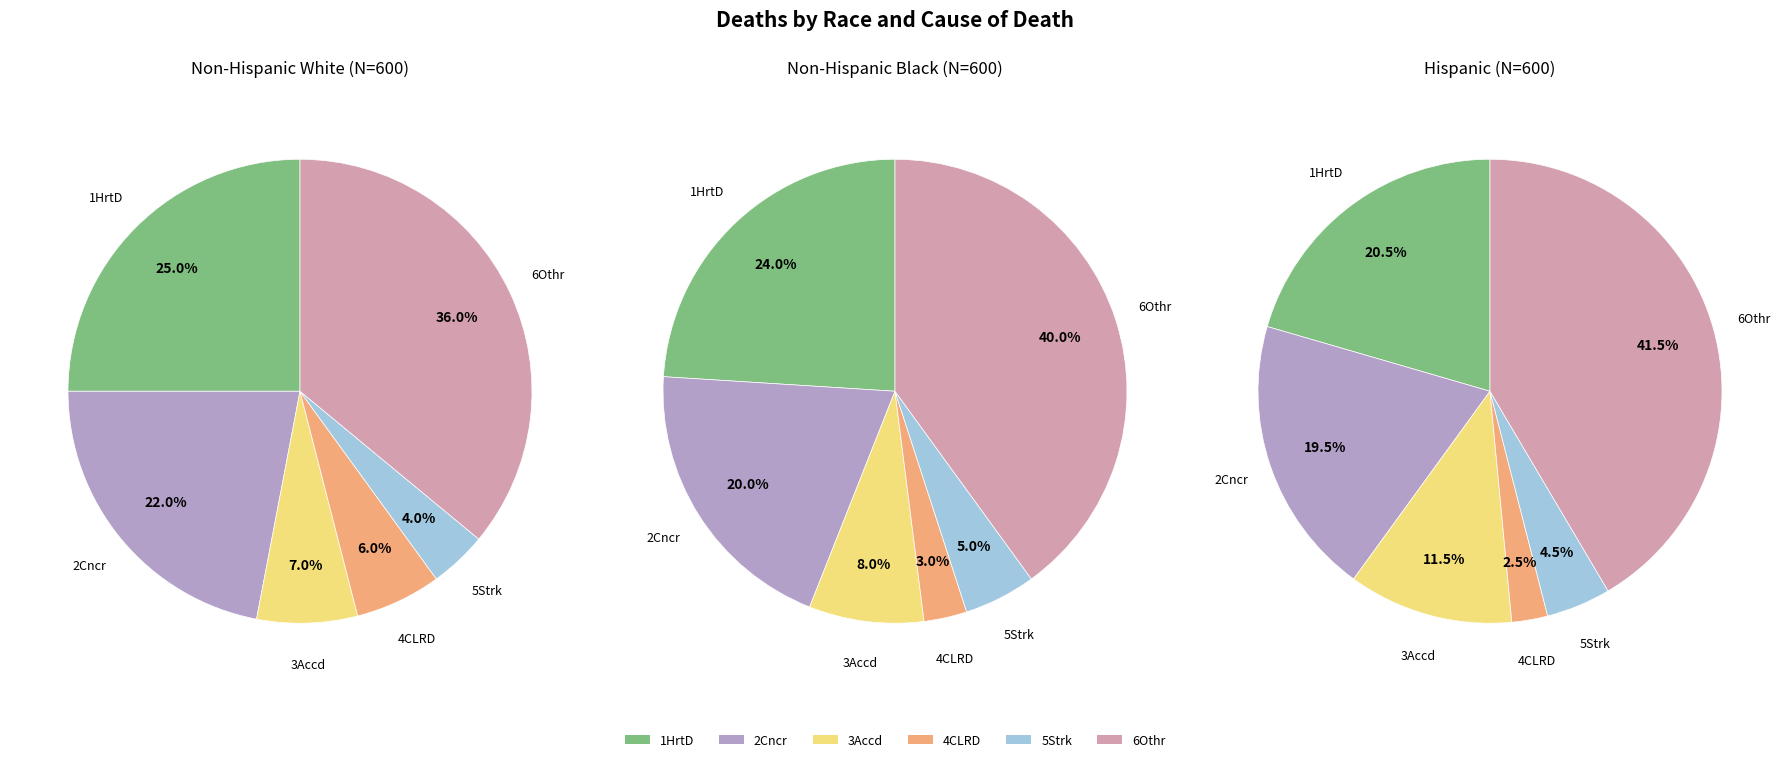

The 4CLRD slice represents 1% of the pie. True or false?

False